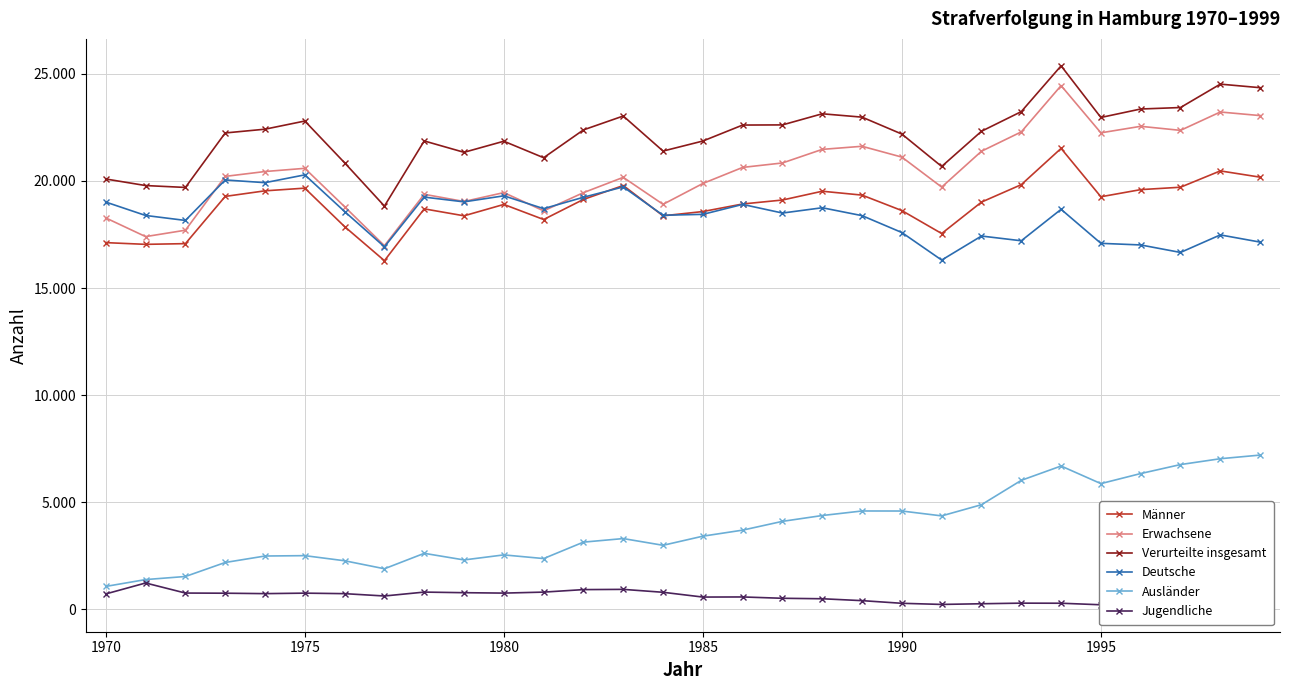

Which series has the largest total across all categories?

Verurteilte insgesamt